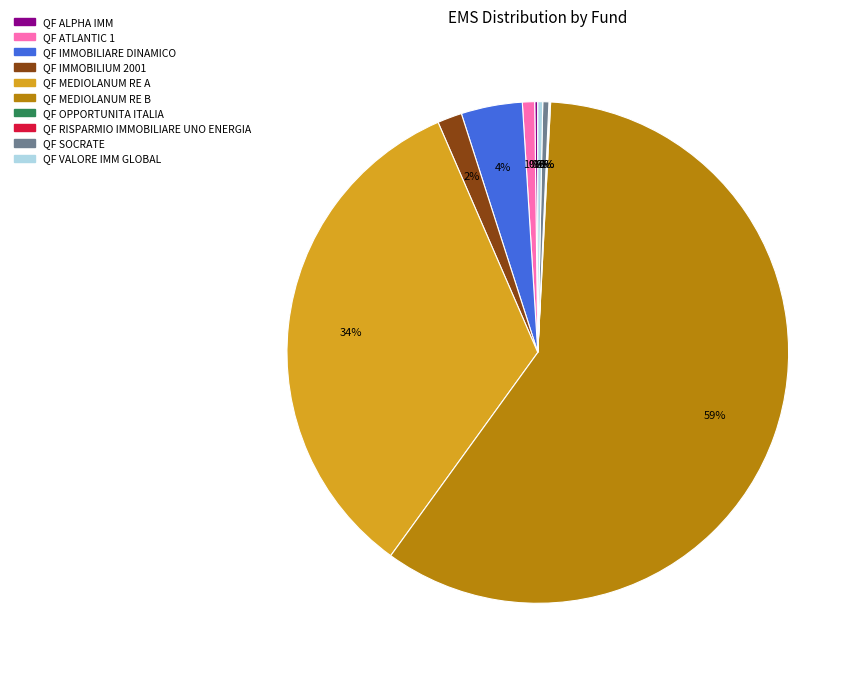

What percentage is the QF MEDIOLANUM RE A slice, to the nearest percent?

34%